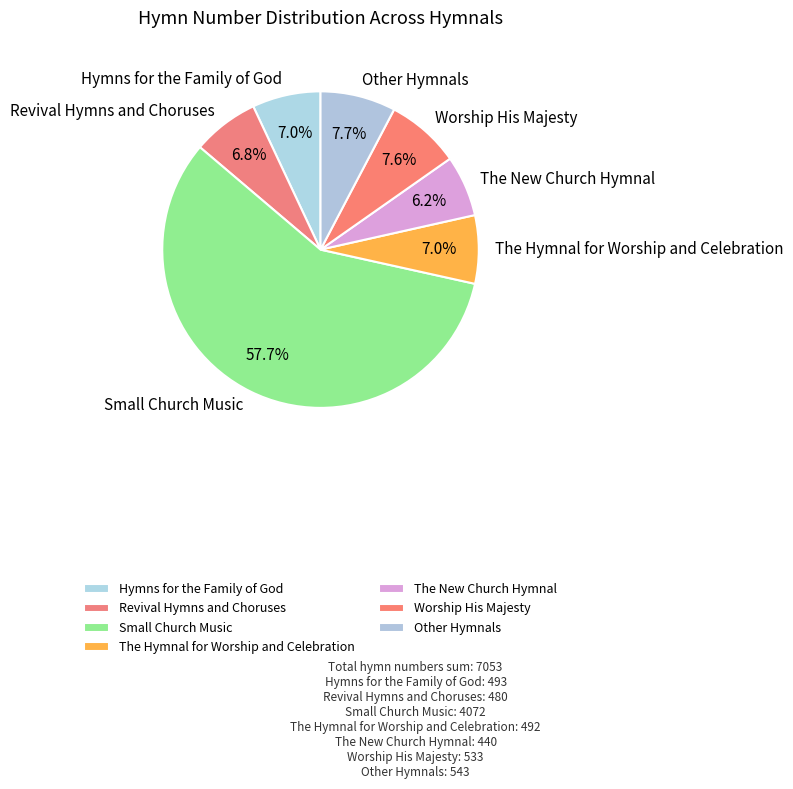

Which category accounts for the majority?

Small Church Music